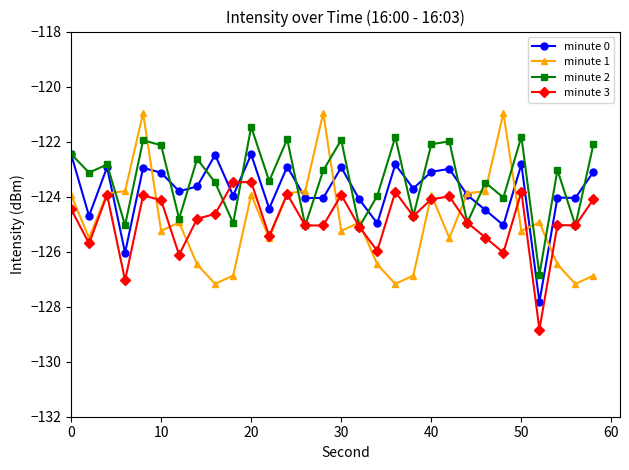

How many intersections are there between minute 0 and minute 1?

8